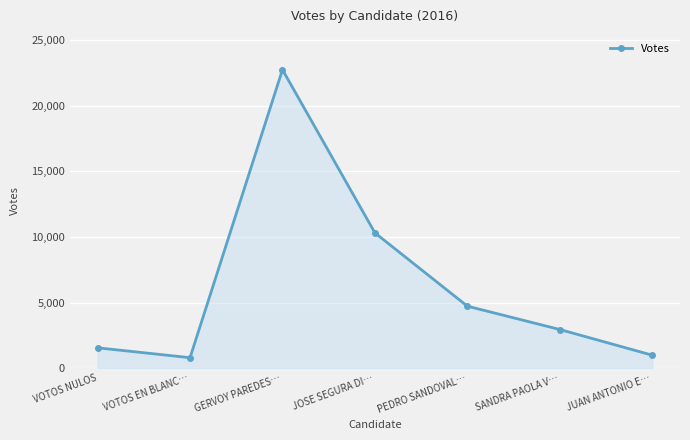

Which category has the highest value across all series?

GERVOY PAREDES…